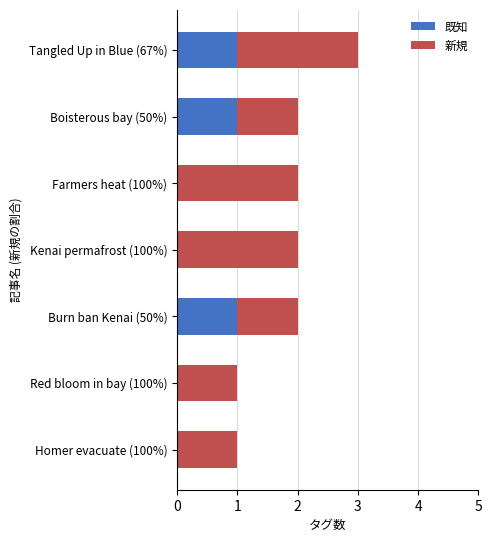

At which category is the sum across all series the highest?

Tangled Up in Blue (67%)